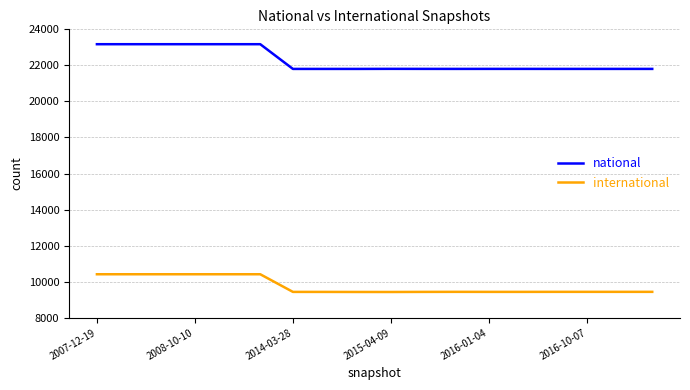

Which series has the largest range (max minus min)?

national